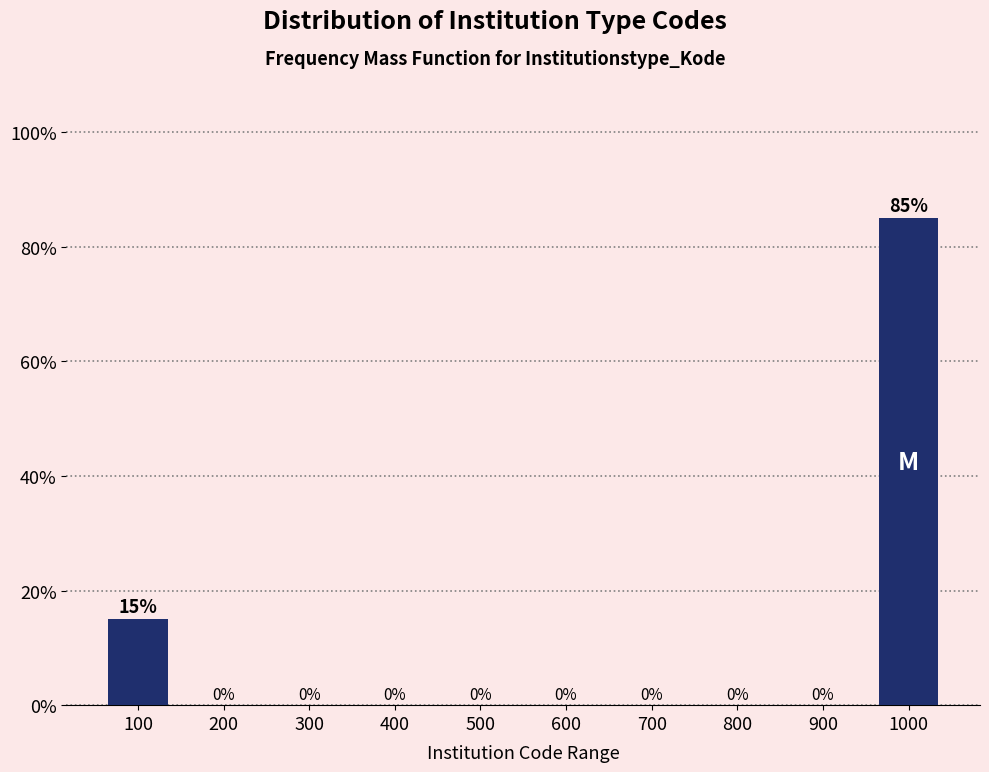

Reading left to right, what are all the values shown in this chart?

100=15	200=0	300=0	400=0	500=0	600=0	700=0	800=0	900=0	1000=85